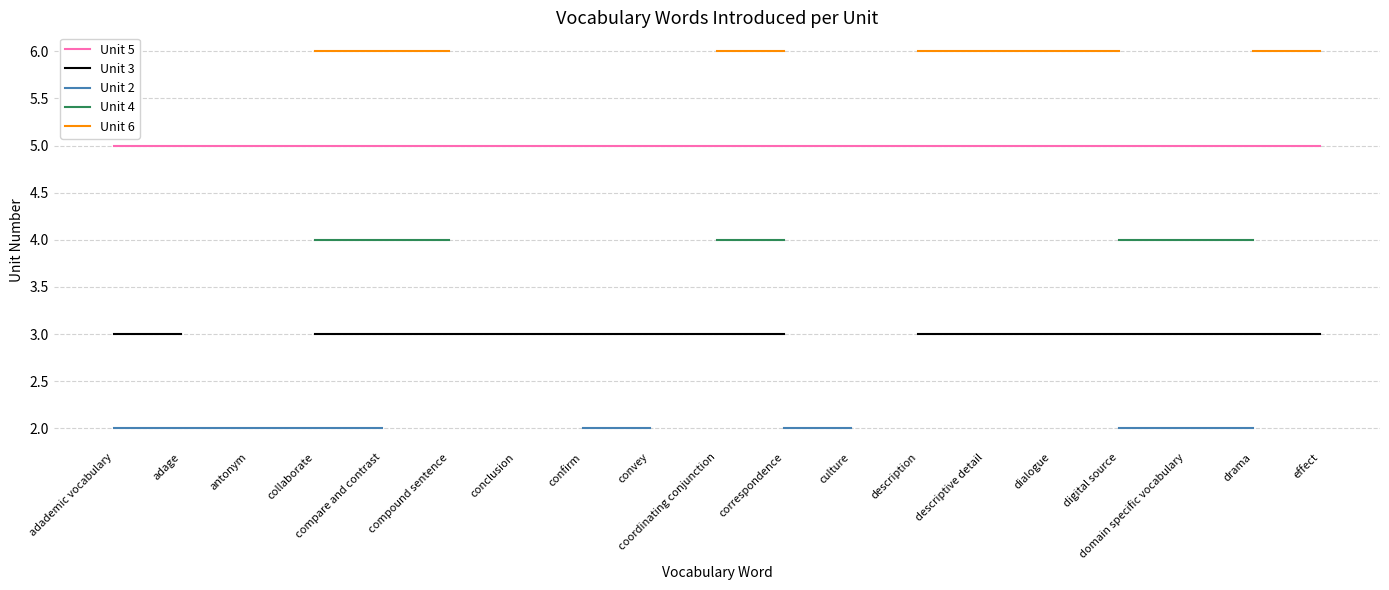

What are all the series names shown in the legend?

Unit 5, Unit 3, Unit 2, Unit 4, Unit 6